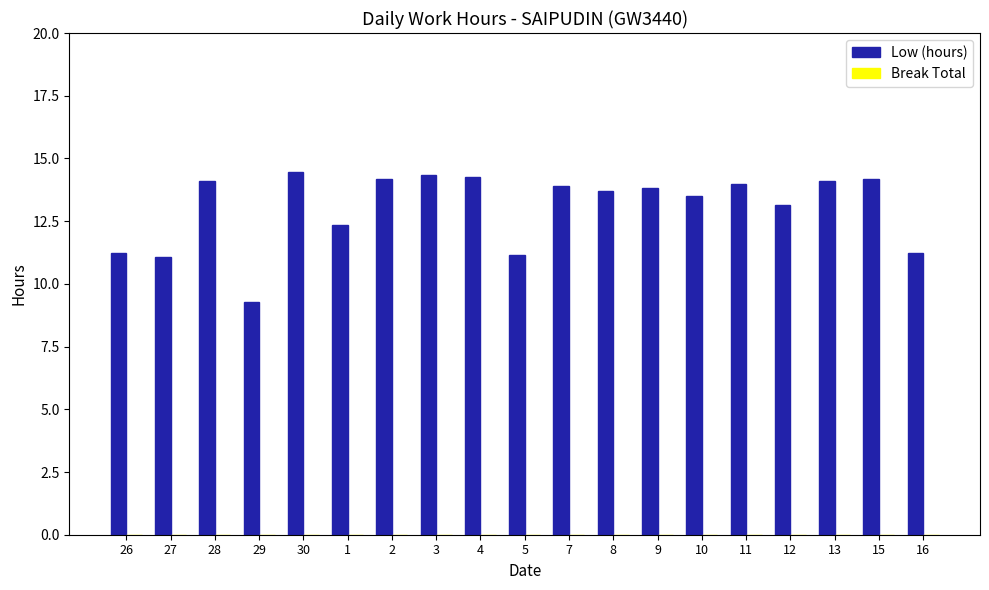

True or false: the data shows 3.3 at 1.

False